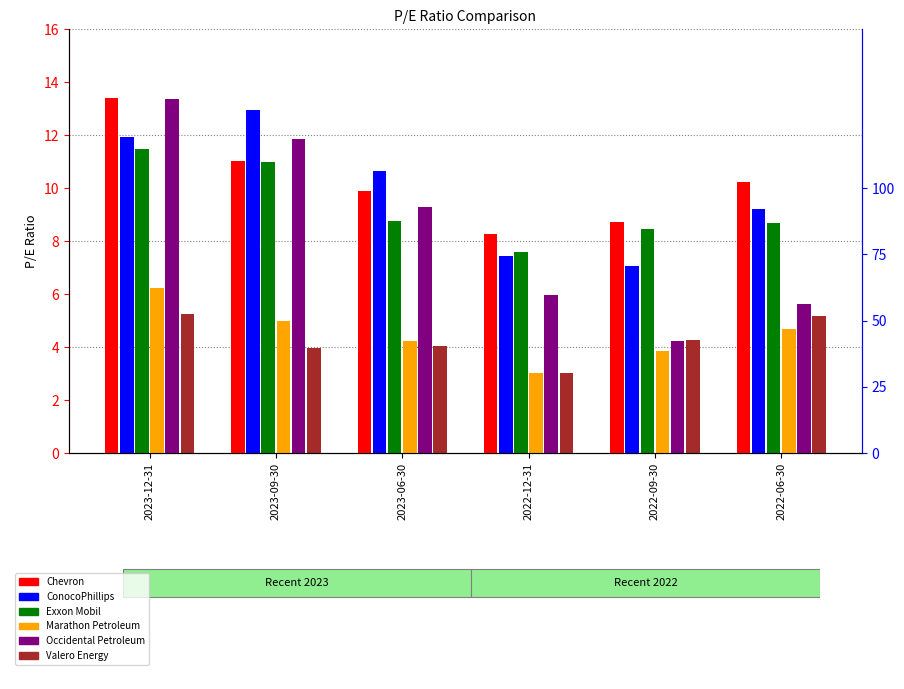

What is the label of the 3rd bar from the left?

2023-06-30